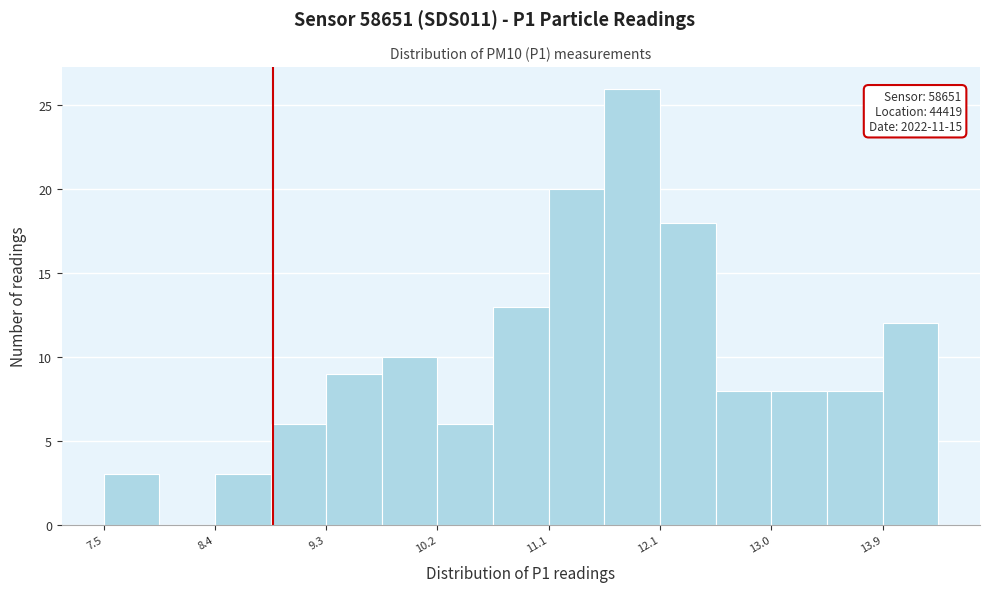

Which range on the x-axis has the tallest bar?

11.59 to 12.05